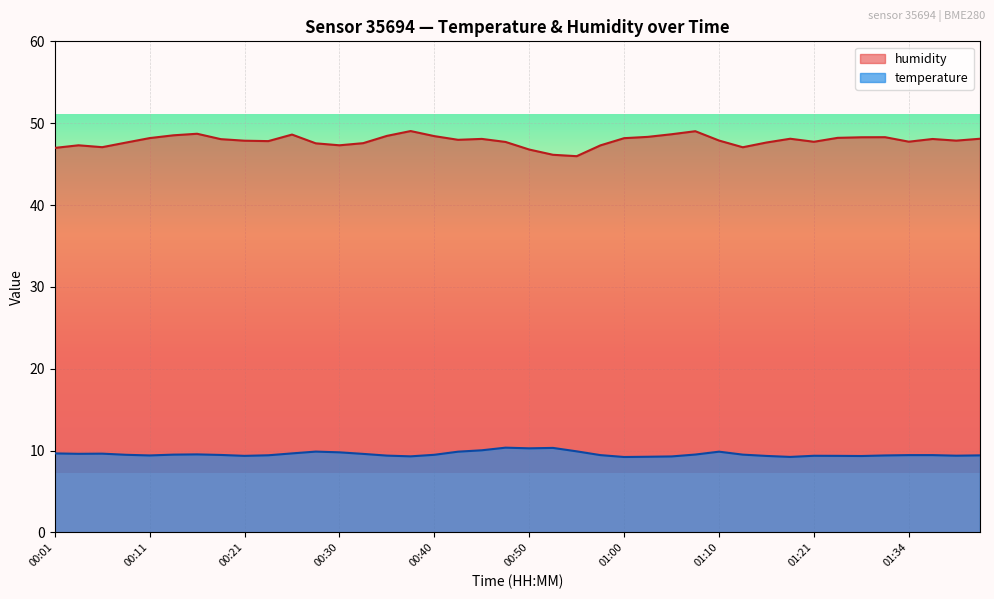

At which category does humidity reach its first local peak?

00:04